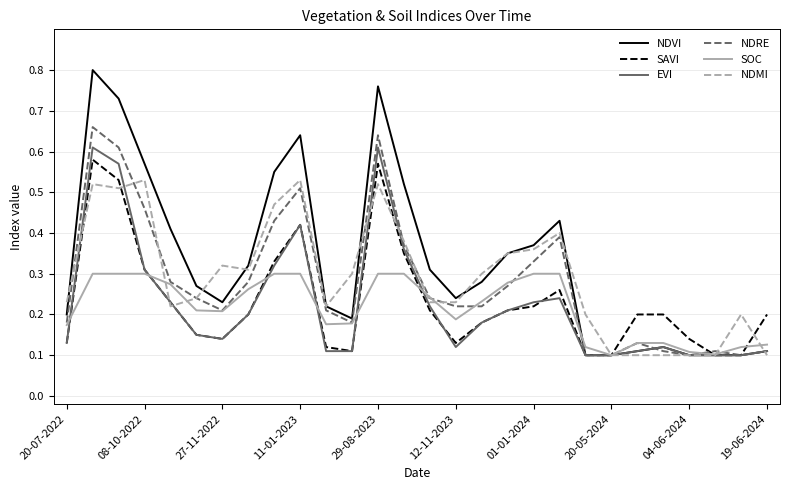

Count the number of data series in this chart.

6